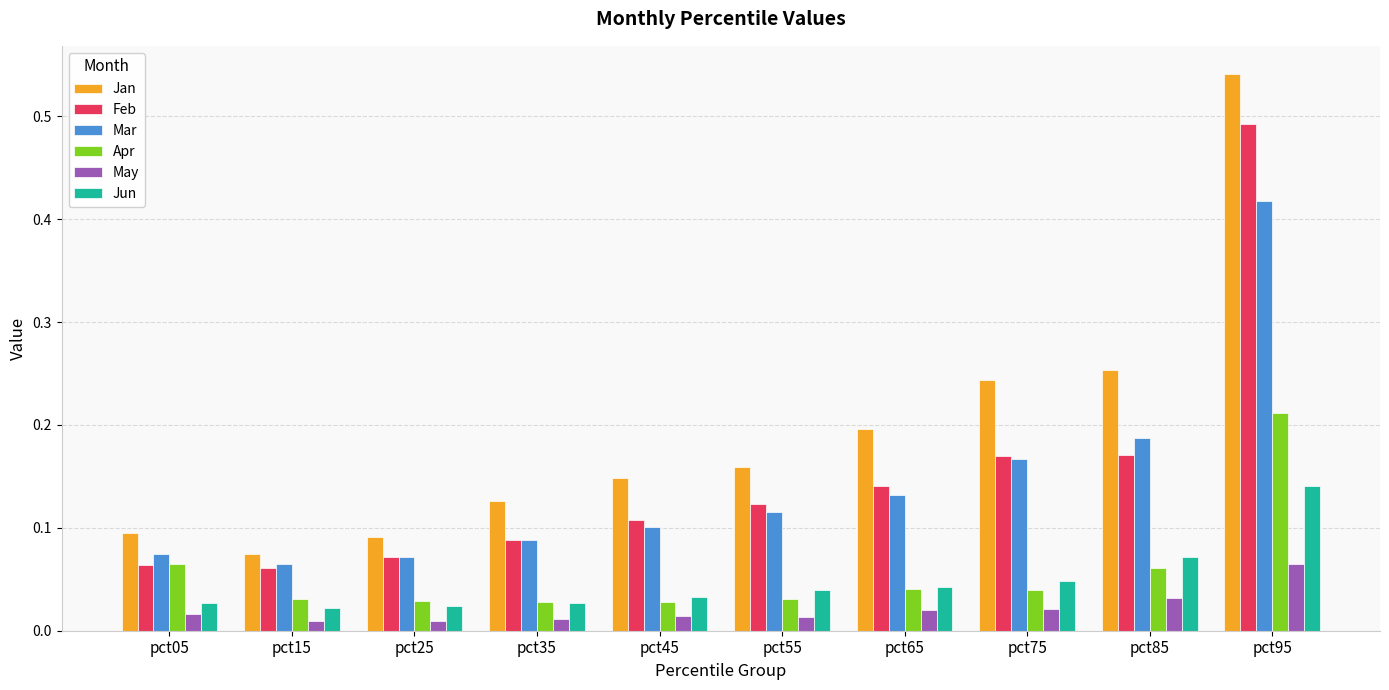

At which category is the sum across all series the highest?

pct95